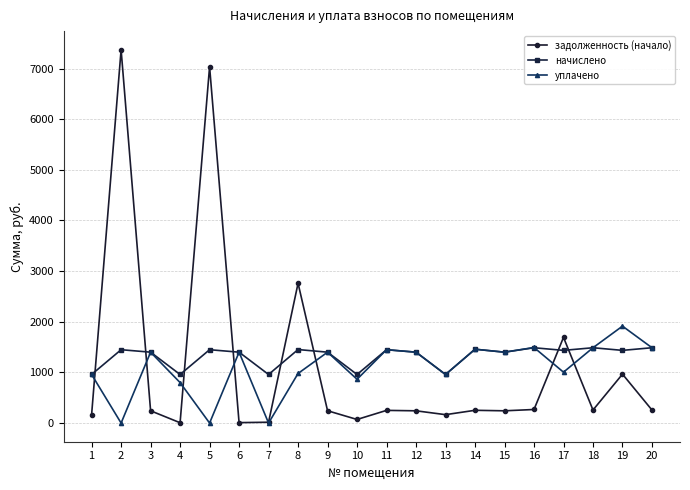

What is the difference between the задолженность (начало) values at 7 and 4?

10.2